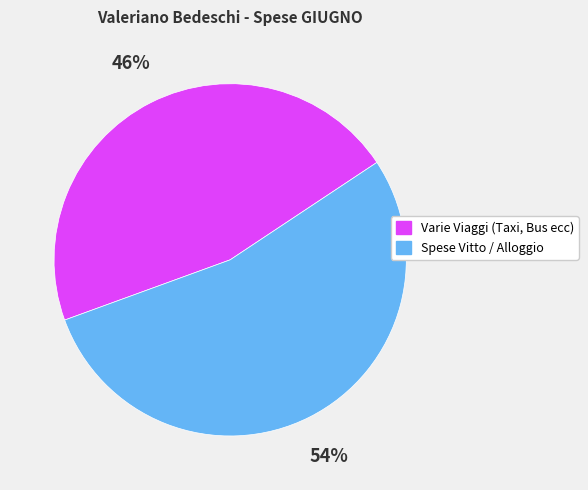

What is the ratio of the value at Varie Viaggi (Taxi, Bus ecc) to the value at Spese Vitto / Alloggio?

0.9